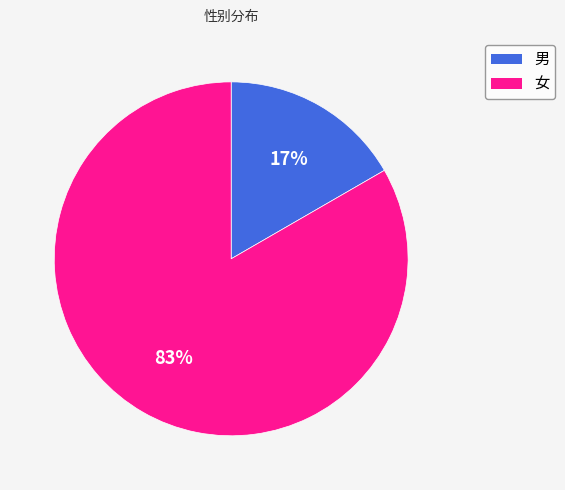

To the nearest percent, what is the combined percentage of 女 and 男?

100%